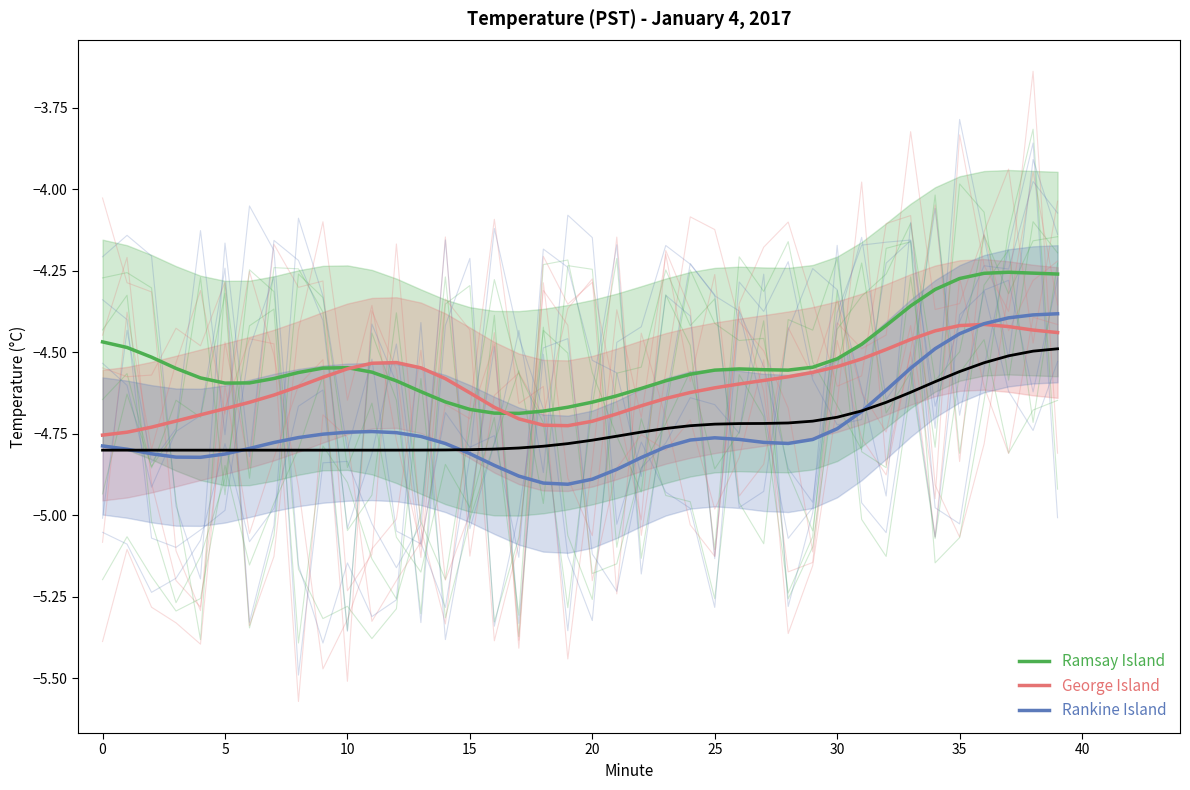

How many series are shown in this chart?

3